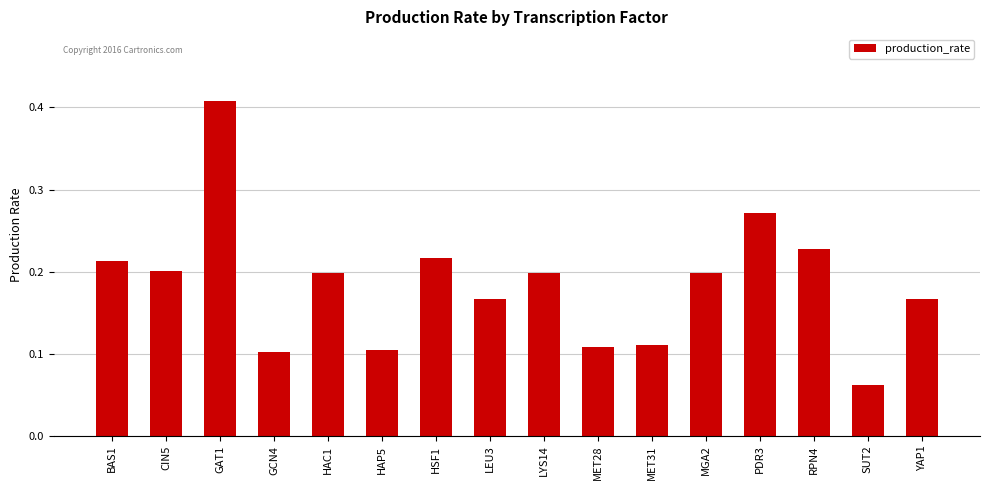

Does the chart contain any negative values?

No